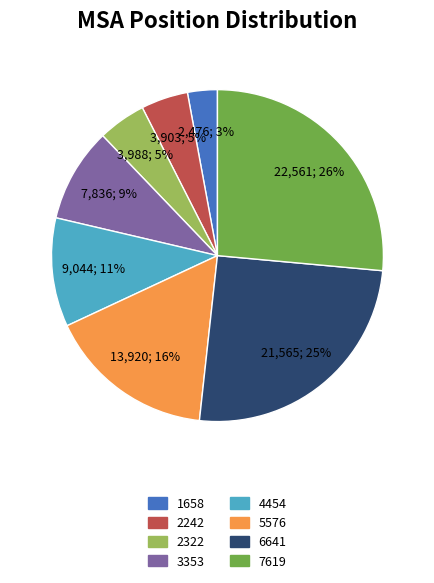

Which has a higher value, 5576 or 7619?

7619